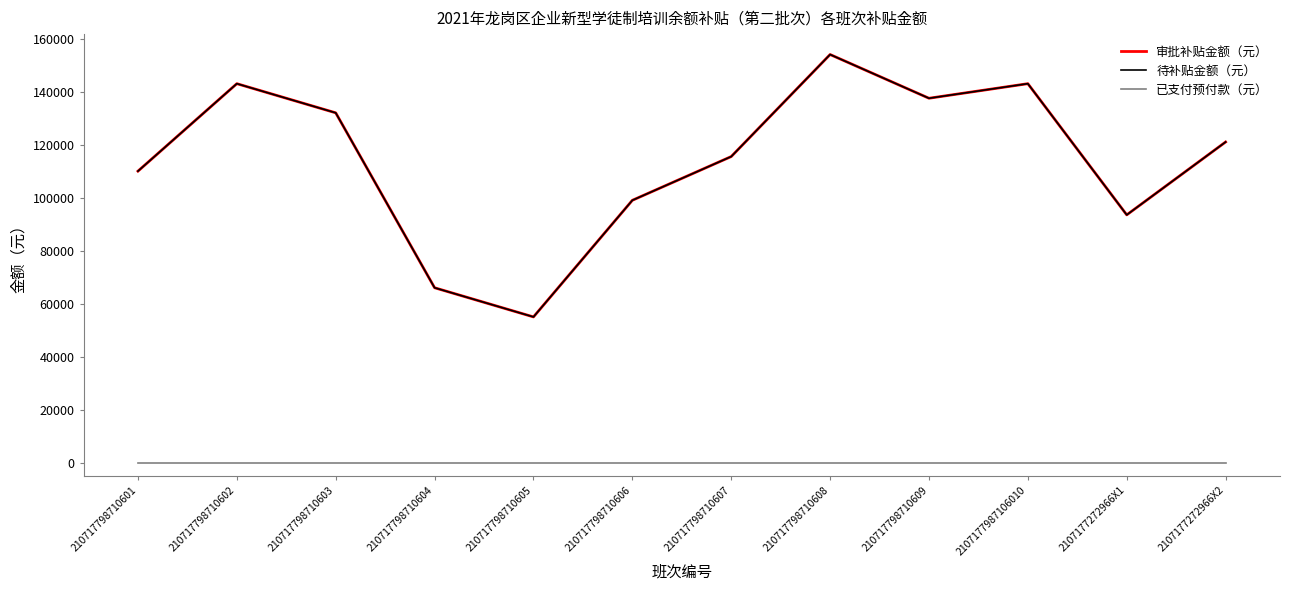

Does the chart have visible grid lines?

No